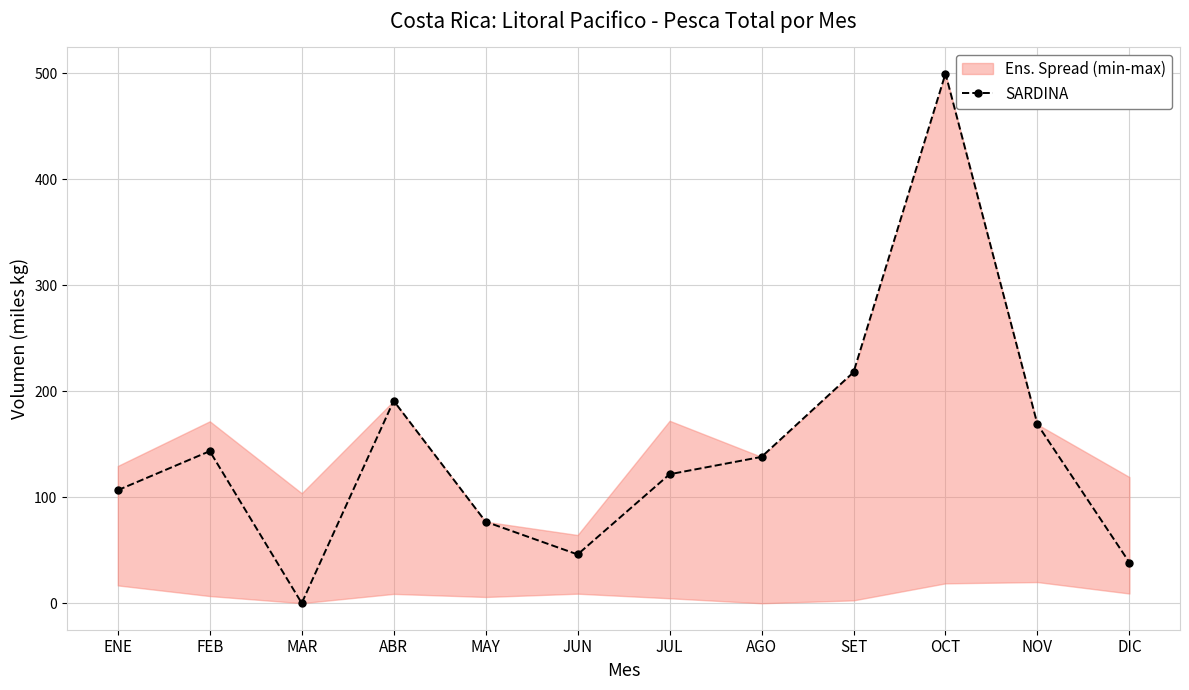

What is the maximum value shown in the chart?

499.6